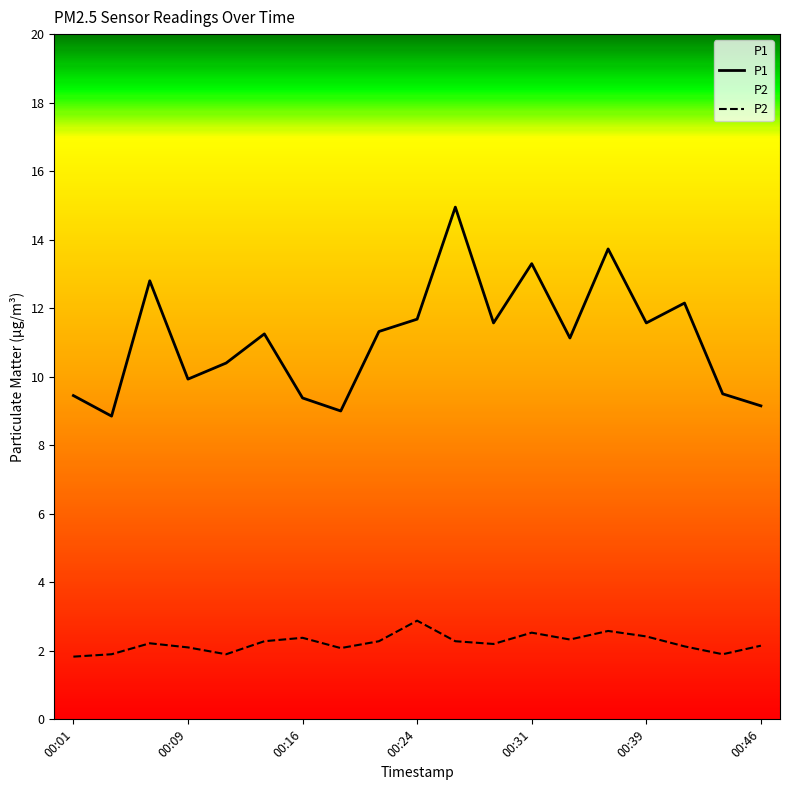

Is it true that P2 equals 3.8 at 00:41?

False